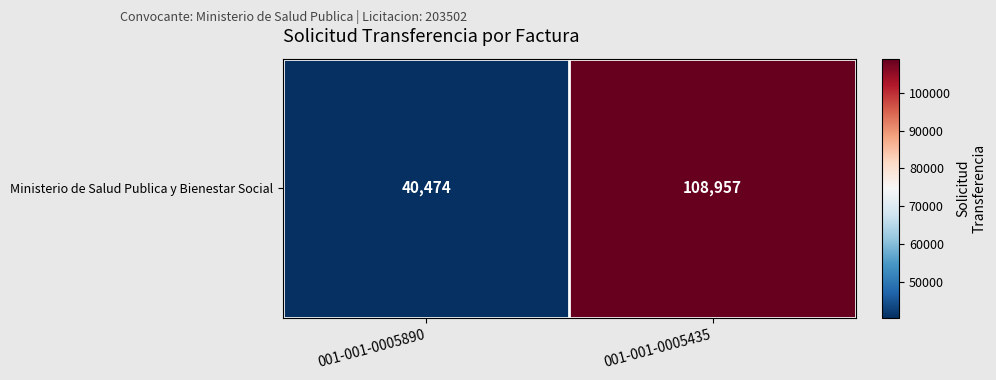

What is the difference between the maximum and minimum values?

68483